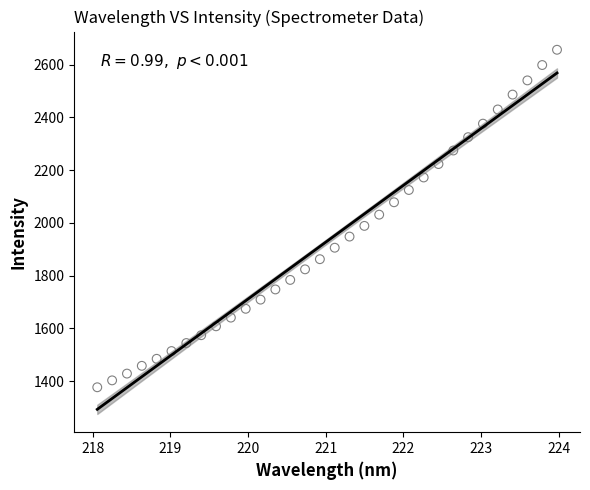

What is the range of Y values (max minus min)?

1279.8